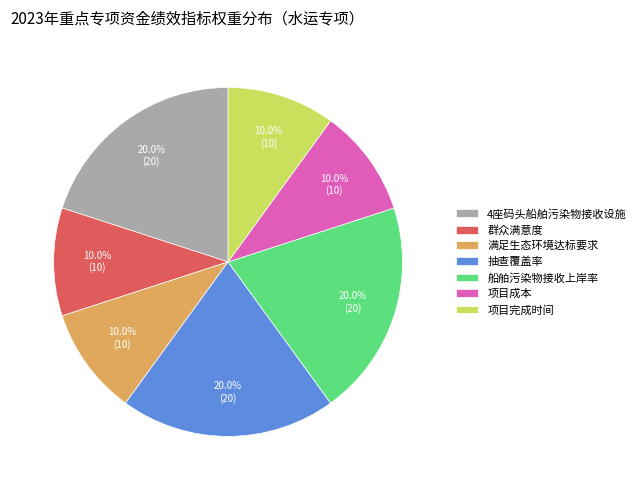

Does any single category account for the majority?

No